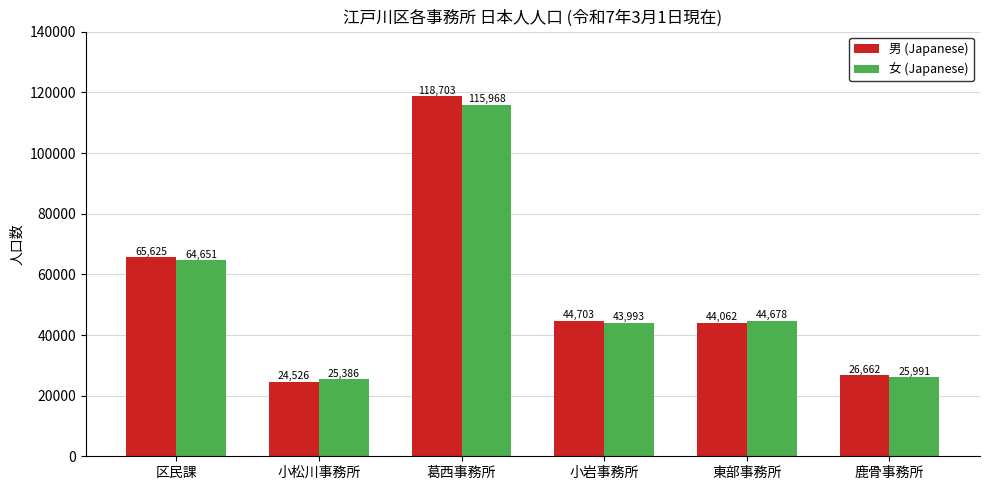

Where does the 男 (Japanese) series first go above 44703?

区民課